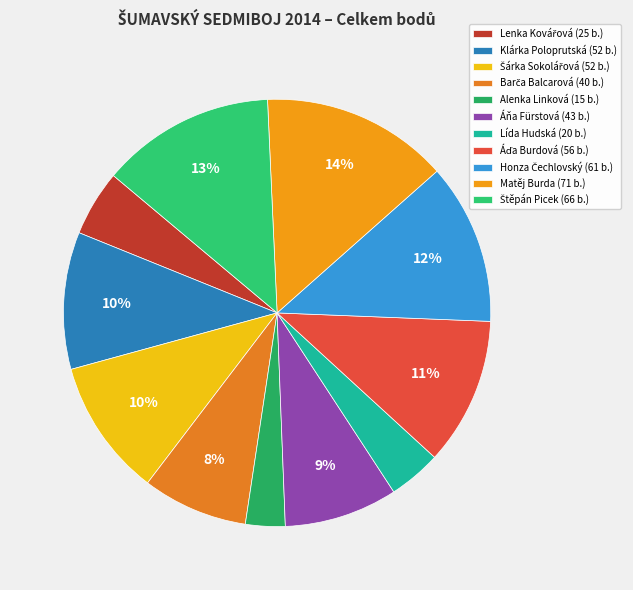

To the nearest percent, what is the average slice percentage?

9%